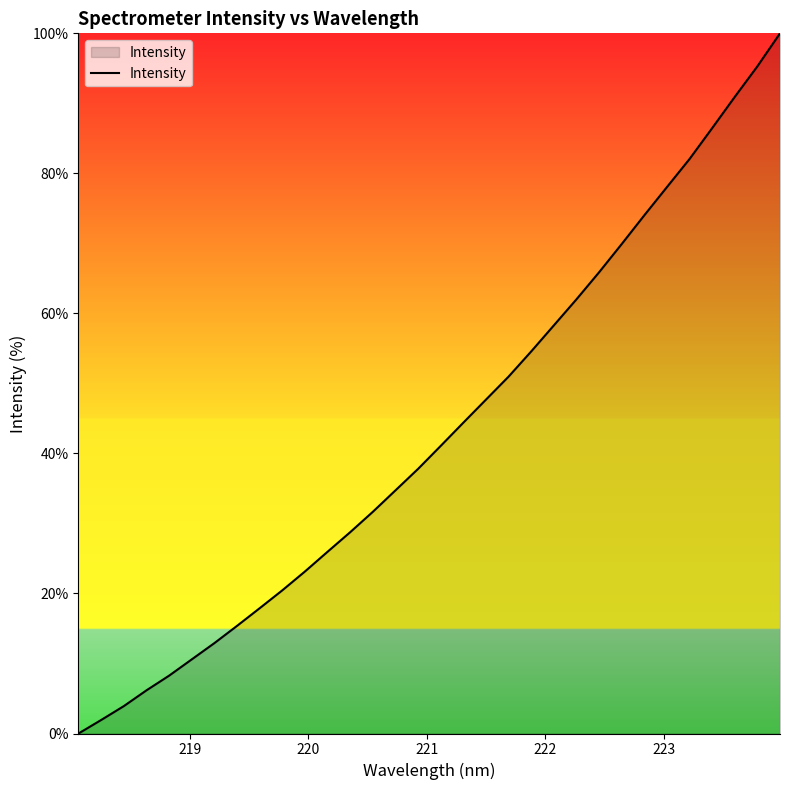

What is the greatest value displayed?

100.0